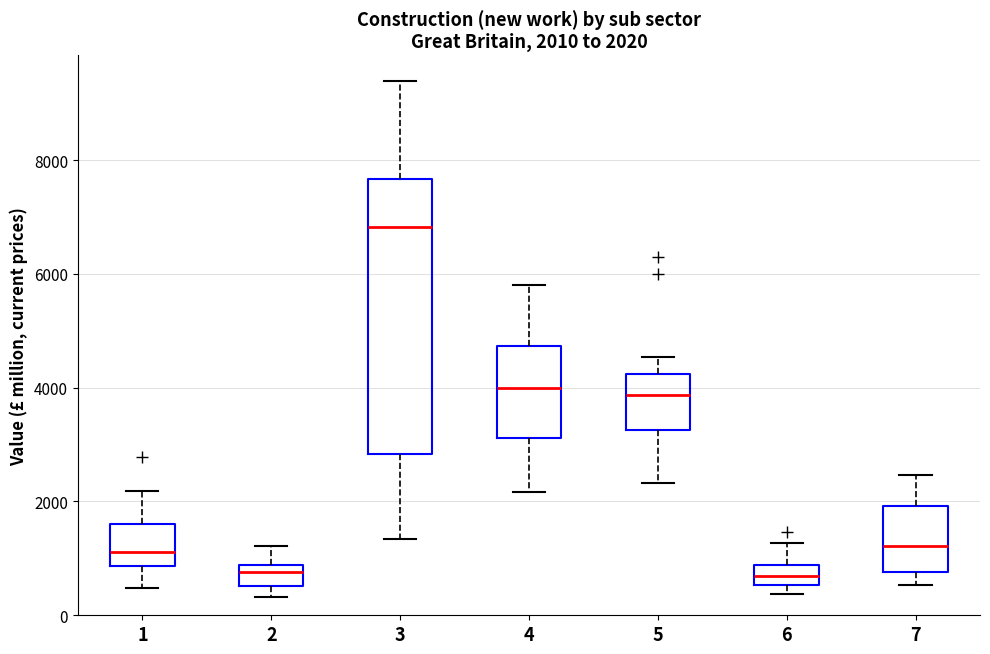

Comparing the boxes themselves (not the whiskers), which one is the tallest?

3